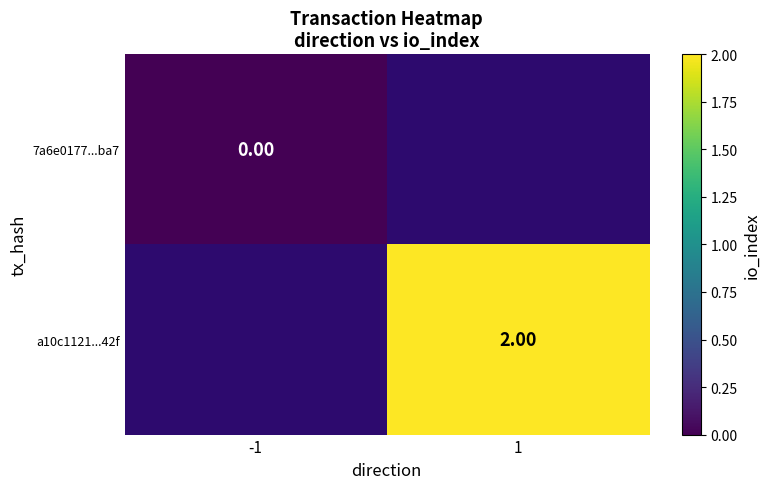

Is the value of a10c1121...42f at 1 greater than the value of 7a6e0177...ba7 at -1?

Yes